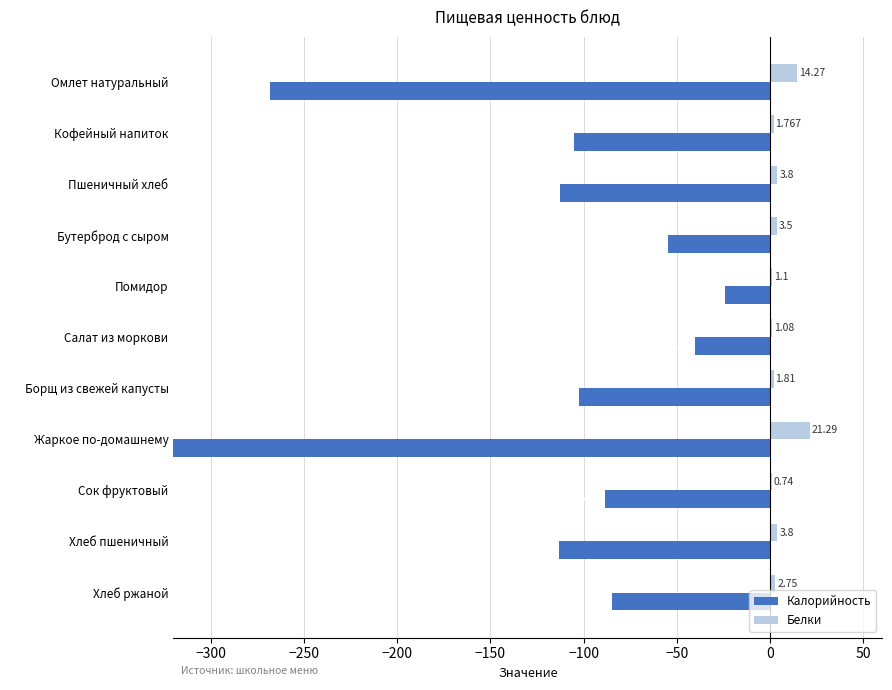

The Белки series shows 1.6 at Помидор. True or false?

False